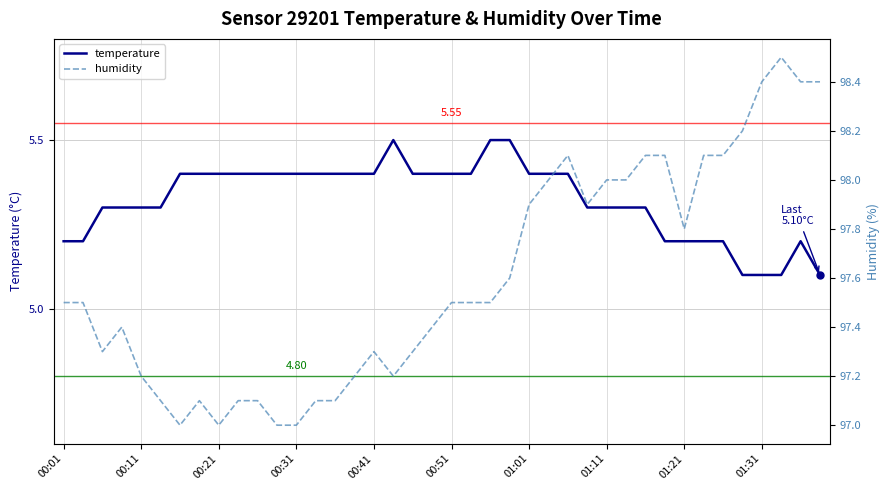

Is it true that temperature equals 8.0 at 29?

False